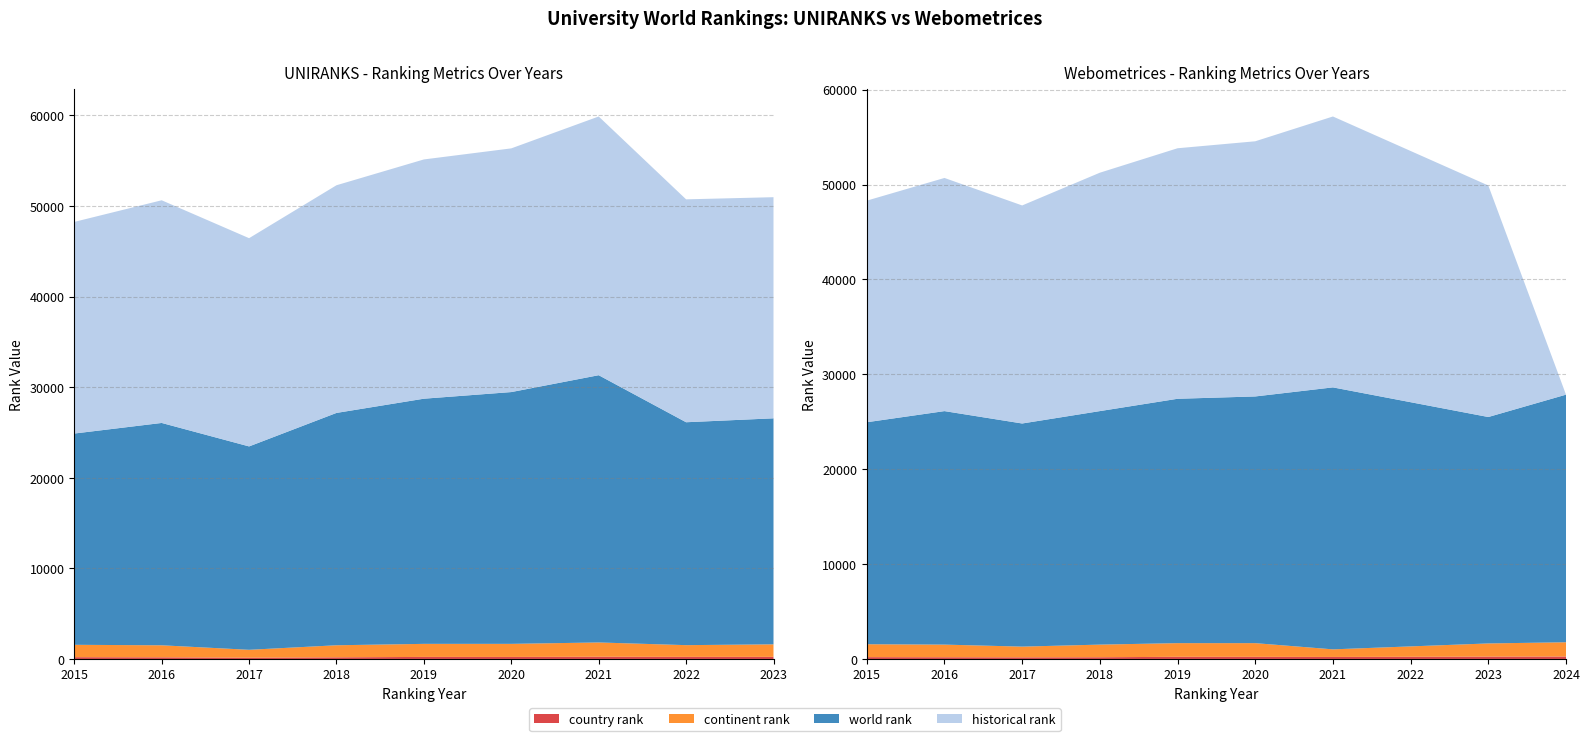

Reading left to right, list all the values displayed in this chart.

world rank: UNIRANKS-2015=23315	UNIRANKS-2016=24538	UNIRANKS-2017=22446	UNIRANKS-2018=25641	UNIRANKS-2019=27056	UNIRANKS-2020=27788	UNIRANKS-2021=29494	UNIRANKS-2022=24600	UNIRANKS-2023=24943	Webometrices-2015=23399	Webometrices-2016=24612	Webometrices-2017=23518	Webometrices-2018=24613	Webometrices-2019=25756	Webometrices-2020=26002	Webometrices-2021=27613	Webometrices-2023=23865	Webometrices-2024=26098
continent rank: UNIRANKS-2015=1366	UNIRANKS-2016=1328	UNIRANKS-2017=870	UNIRANKS-2018=1331	UNIRANKS-2019=1441	UNIRANKS-2020=1443	UNIRANKS-2021=1577	UNIRANKS-2022=1294	UNIRANKS-2023=1383	Webometrices-2015=1360	Webometrices-2016=1332	Webometrices-2017=1132	Webometrices-2018=1332	Webometrices-2019=1440	Webometrices-2020=1443	Webometrices-2021=800	Webometrices-2023=1391	Webometrices-2024=1503
country rank: UNIRANKS-2015=198	UNIRANKS-2016=182	UNIRANKS-2017=142	UNIRANKS-2018=182	UNIRANKS-2019=227	UNIRANKS-2020=225	UNIRANKS-2021=246	UNIRANKS-2022=232	UNIRANKS-2023=233	Webometrices-2015=193	Webometrices-2016=182	Webometrices-2017=171	Webometrices-2018=182	Webometrices-2019=229	Webometrices-2020=226	Webometrices-2021=214	Webometrices-2023=247	Webometrices-2024=259
historical rank: UNIRANKS-2015=23357	UNIRANKS-2016=24575	UNIRANKS-2017=22982	UNIRANKS-2018=25127	UNIRANKS-2019=26406	UNIRANKS-2020=26895	UNIRANKS-2021=28553	UNIRANKS-2022=24600	UNIRANKS-2023=24404	Webometrices-2015=23357	Webometrices-2016=24575	Webometrices-2017=22982	Webometrices-2018=25127	Webometrices-2019=26406	Webometrices-2020=26895	Webometrices-2021=28553	Webometrices-2023=24404	Webometrices-2024=0